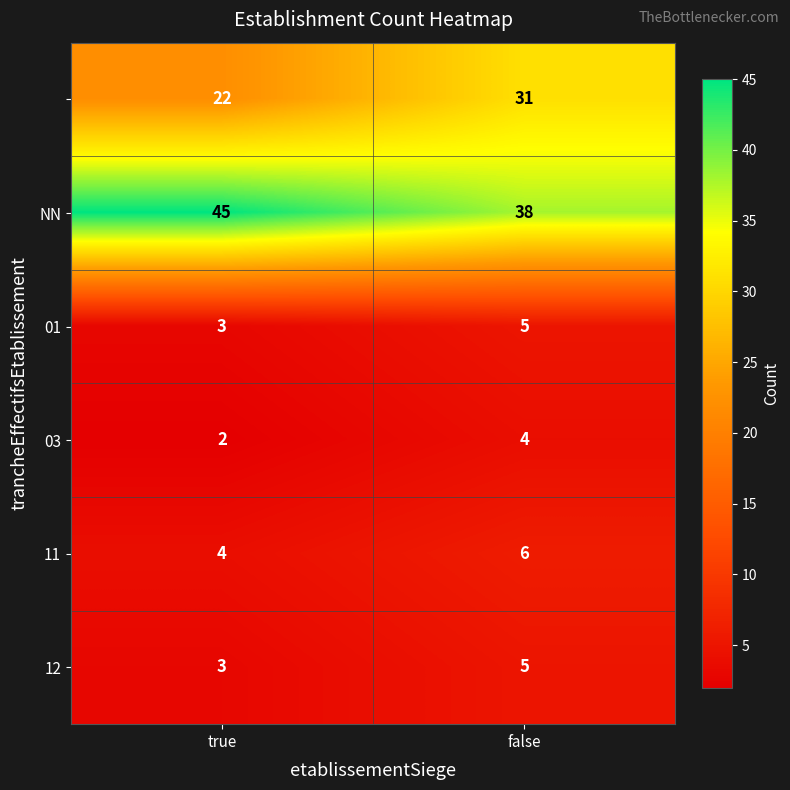

What is the difference between the highest and lowest values at true?

43